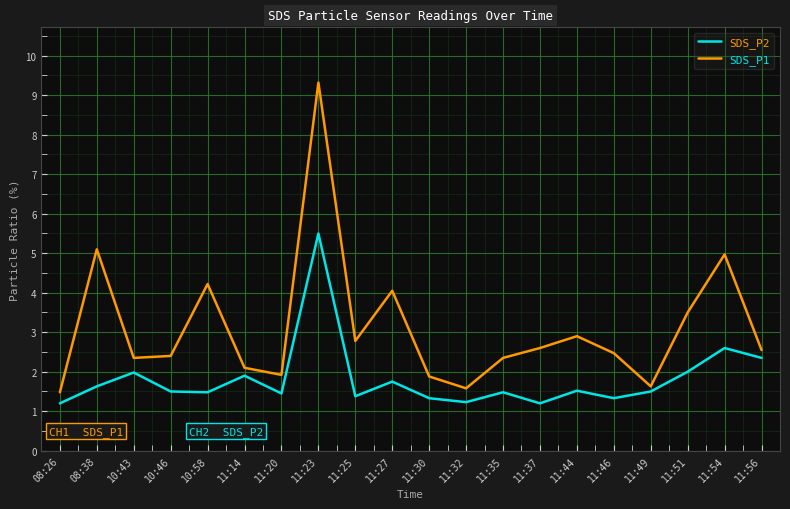

Is the value of SDS_P1 at 11:32 greater than the value of SDS_P2 at 11:56?

No